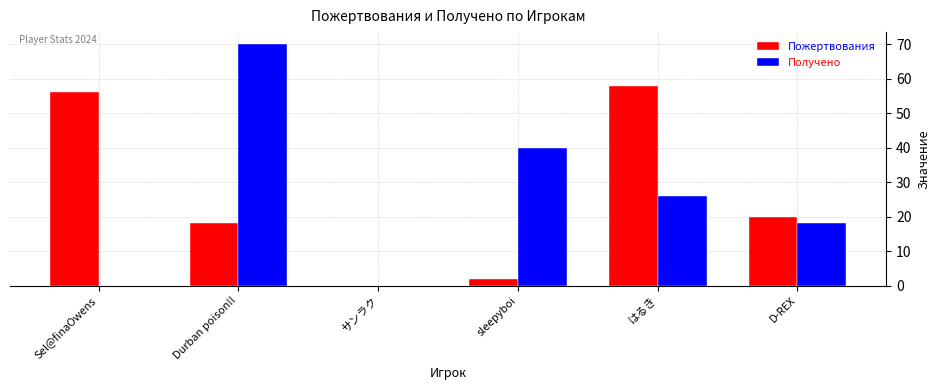

How many distinct data groups are displayed?

2